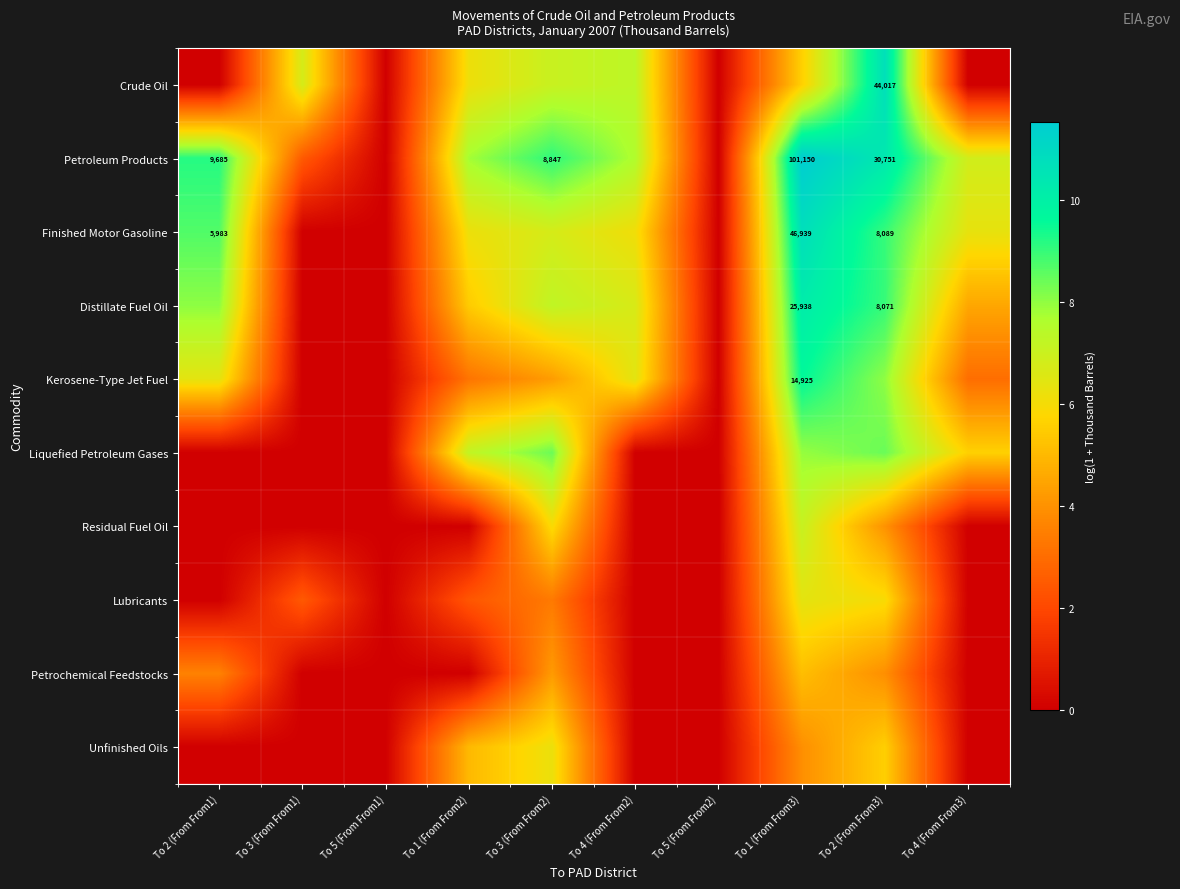

Rank the series at To 5 (From From2) from lowest to highest value.

Crude Oil, Petroleum Products, Finished Motor Gasoline, Distillate Fuel Oil, Kerosene-Type Jet Fuel, Liquefied Petroleum Gases, Residual Fuel Oil, Lubricants, Petrochemical Feedstocks, Unfinished Oils